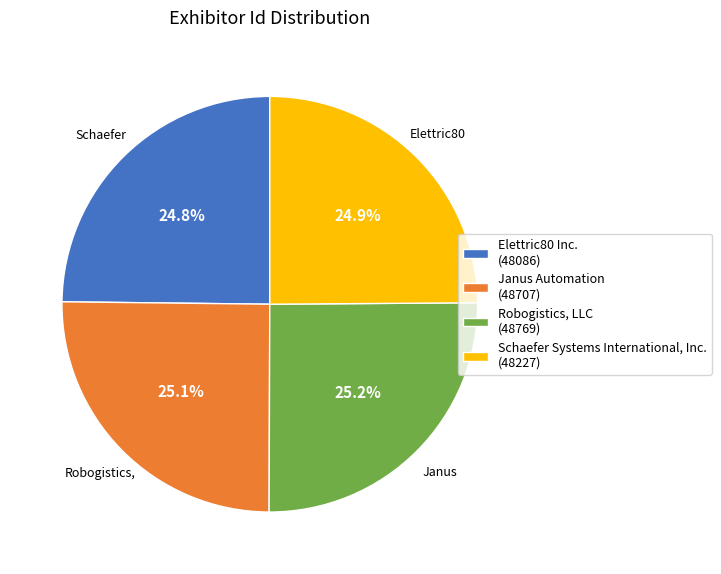

What is the ratio of the value at Schaefer Systems International, Inc. (48227) to the value at Janus Automation (48707)?

1.0